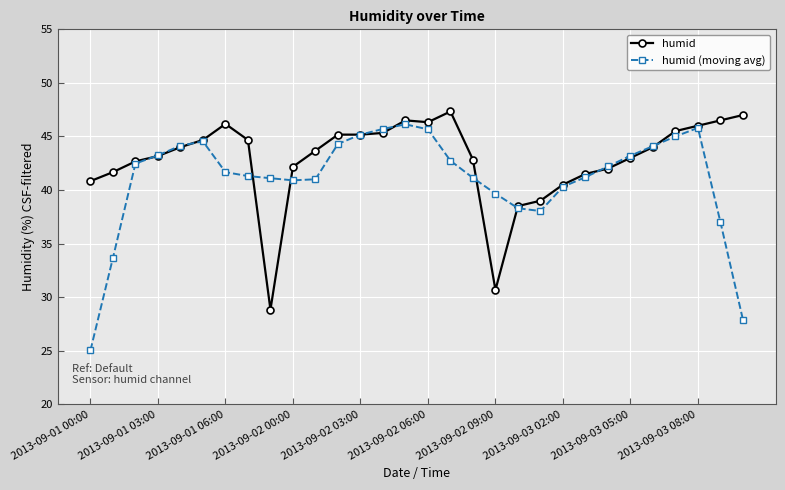

What is the average value of the humid series?

42.8